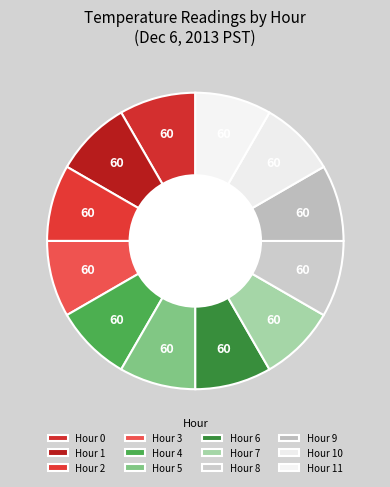

How many segments does this pie chart have?

12